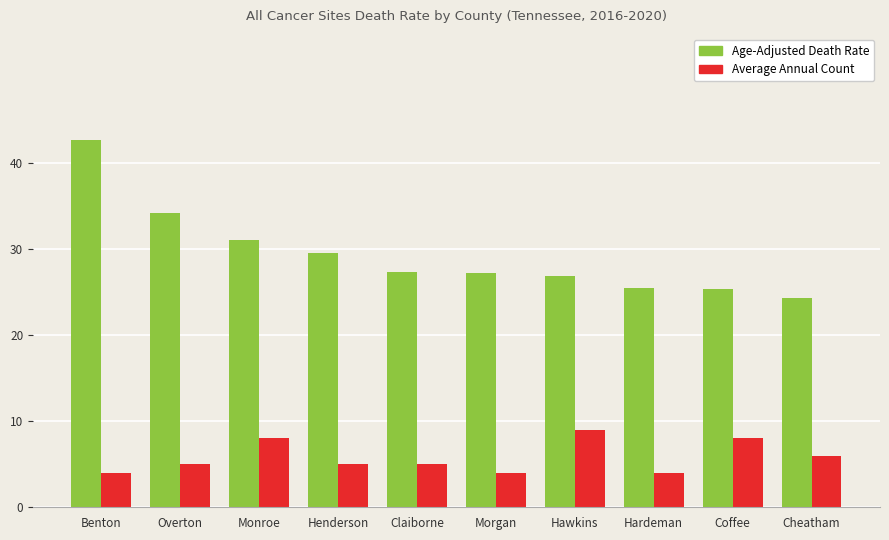

List the series in order of their peak value, lowest first.

Average Annual Count, Age-Adjusted Death Rate